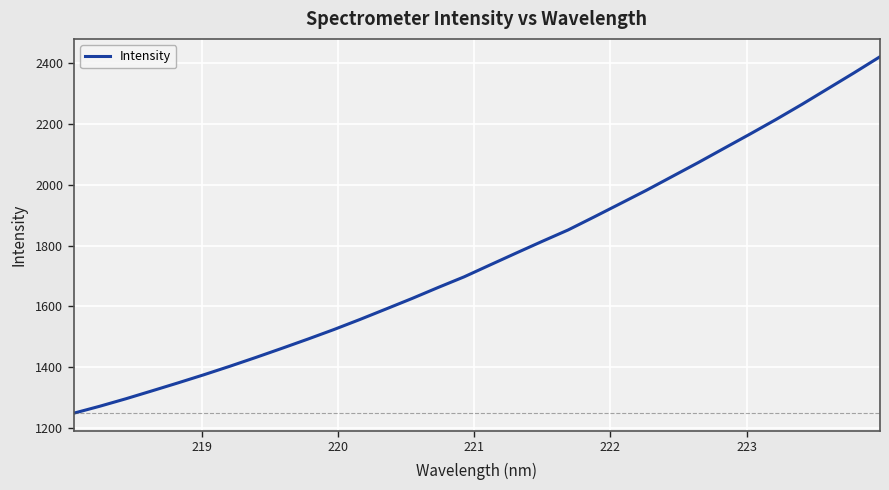

What is the difference between the maximum and minimum values?

1173.8